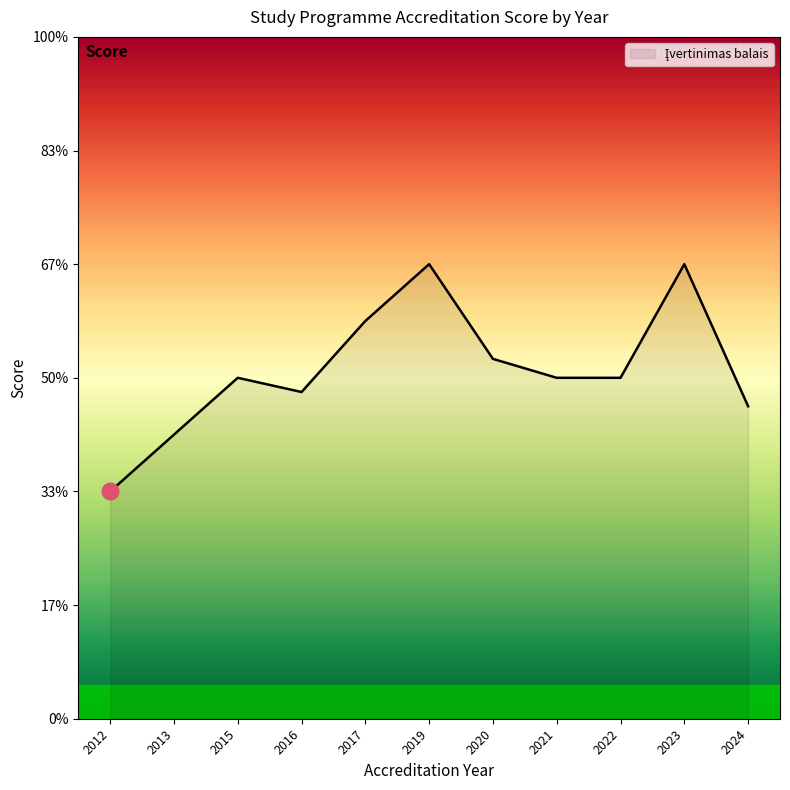

Does the chart have visible grid lines?

No